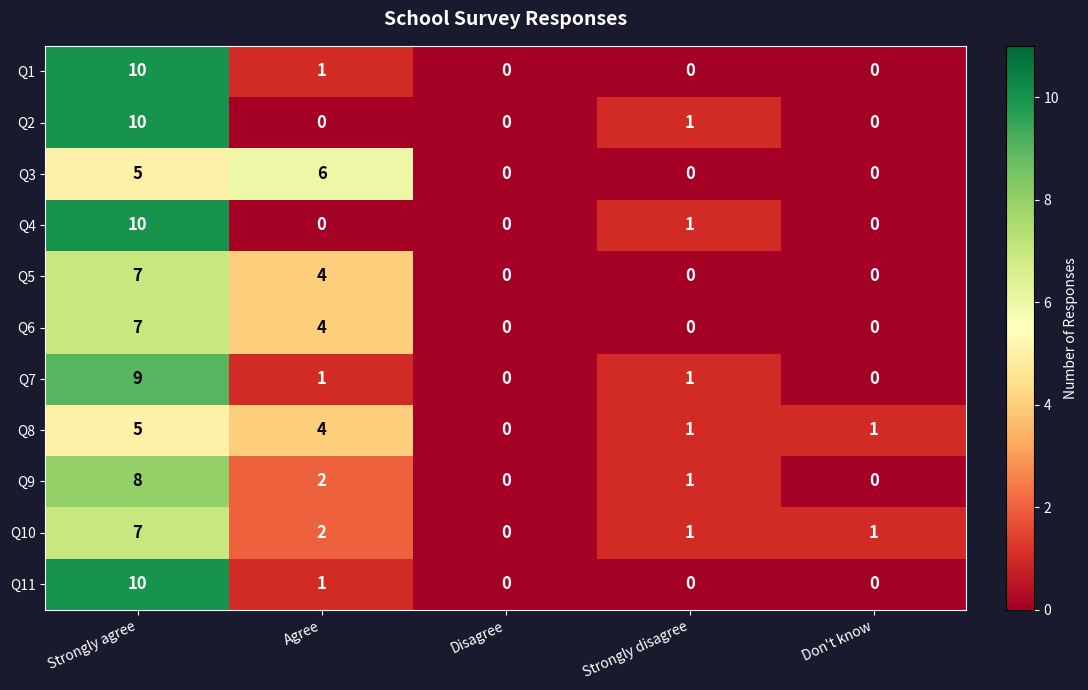

What is the difference between the highest and lowest values at Strongly agree?

5